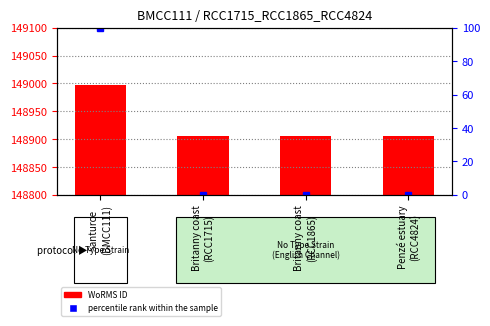

True or false: WoRMS ID has a value of 148905 at Britanny coast
(RCC1865).

True